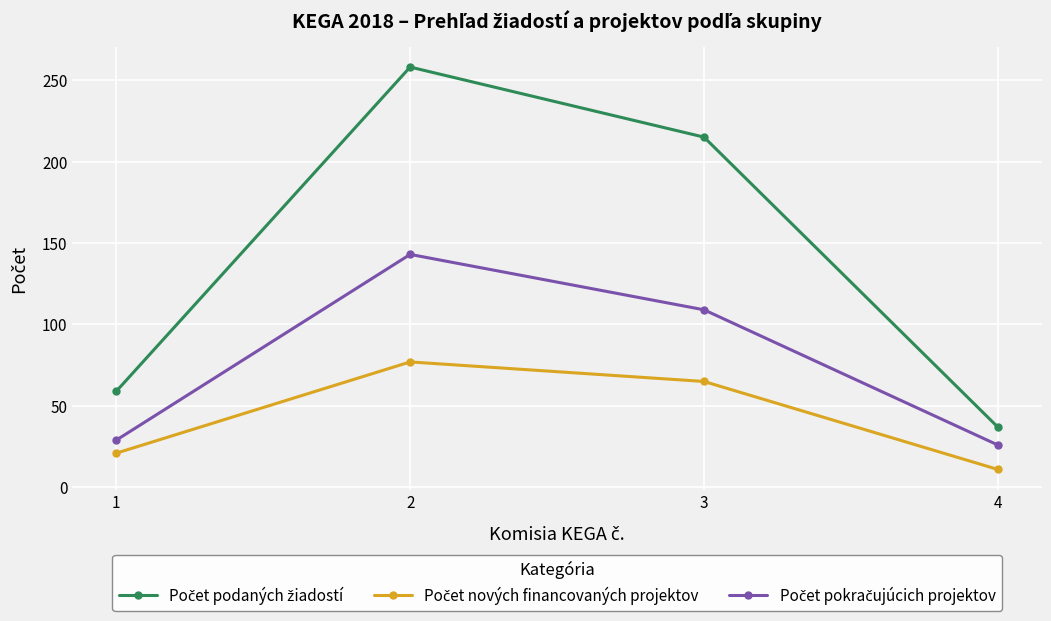

What is the total value across all series at 1?

109